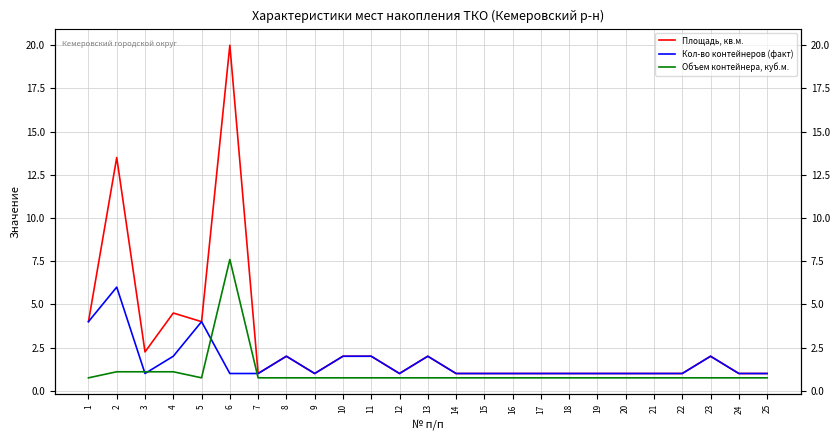

True or false: Площадь, кв.м. and Объем контейнера, куб.м. cross at least once.

False